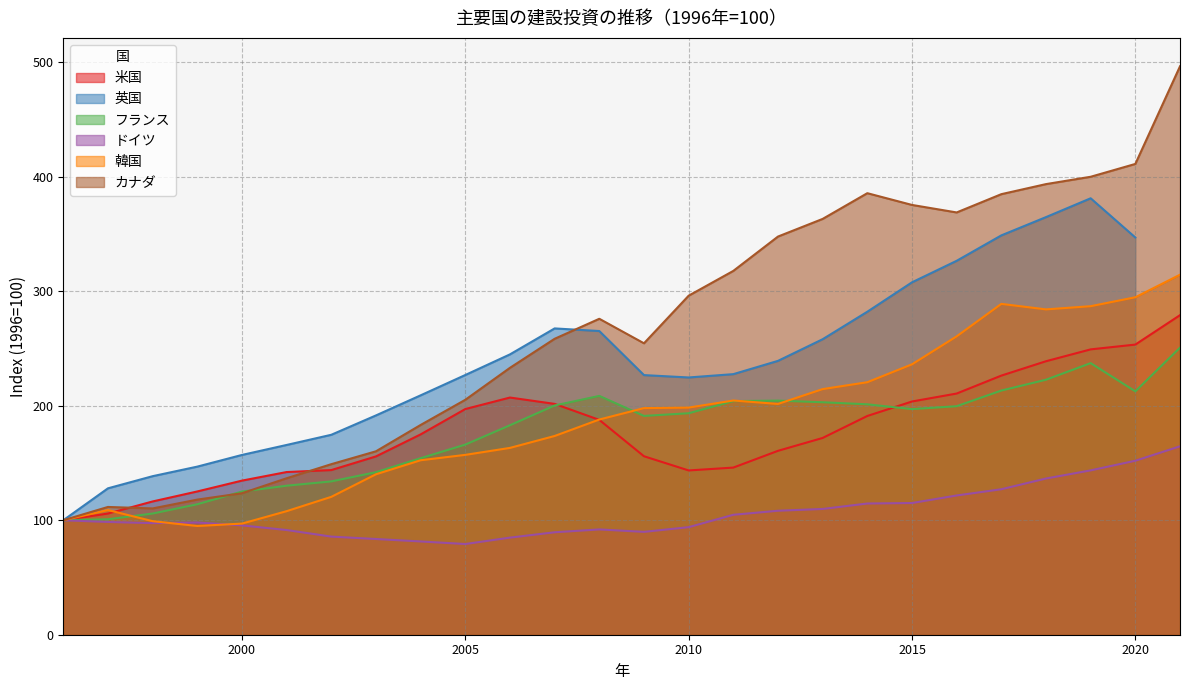

Is it true that カナダ equals 256.8 at 2020?

False